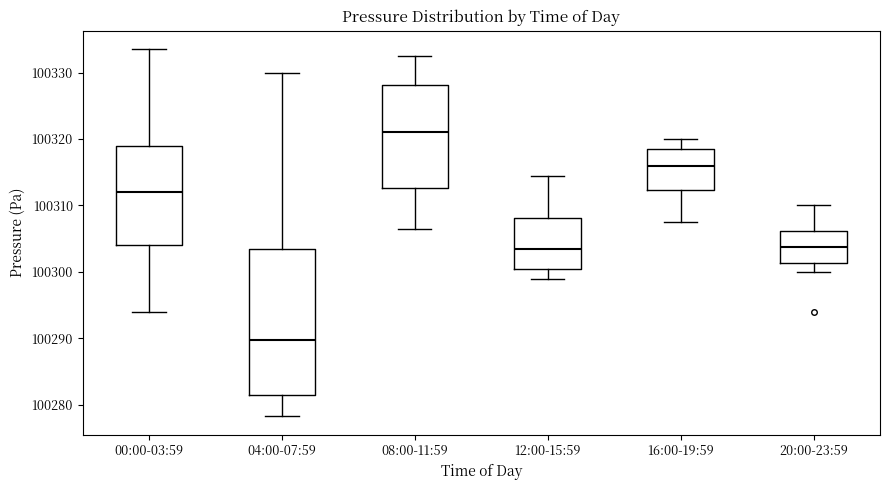

Where is the lower edge of the box for 08:00-11:59 on the y-axis? The values are not printed on the chart, so give them approximately, as read against the axis.

100313